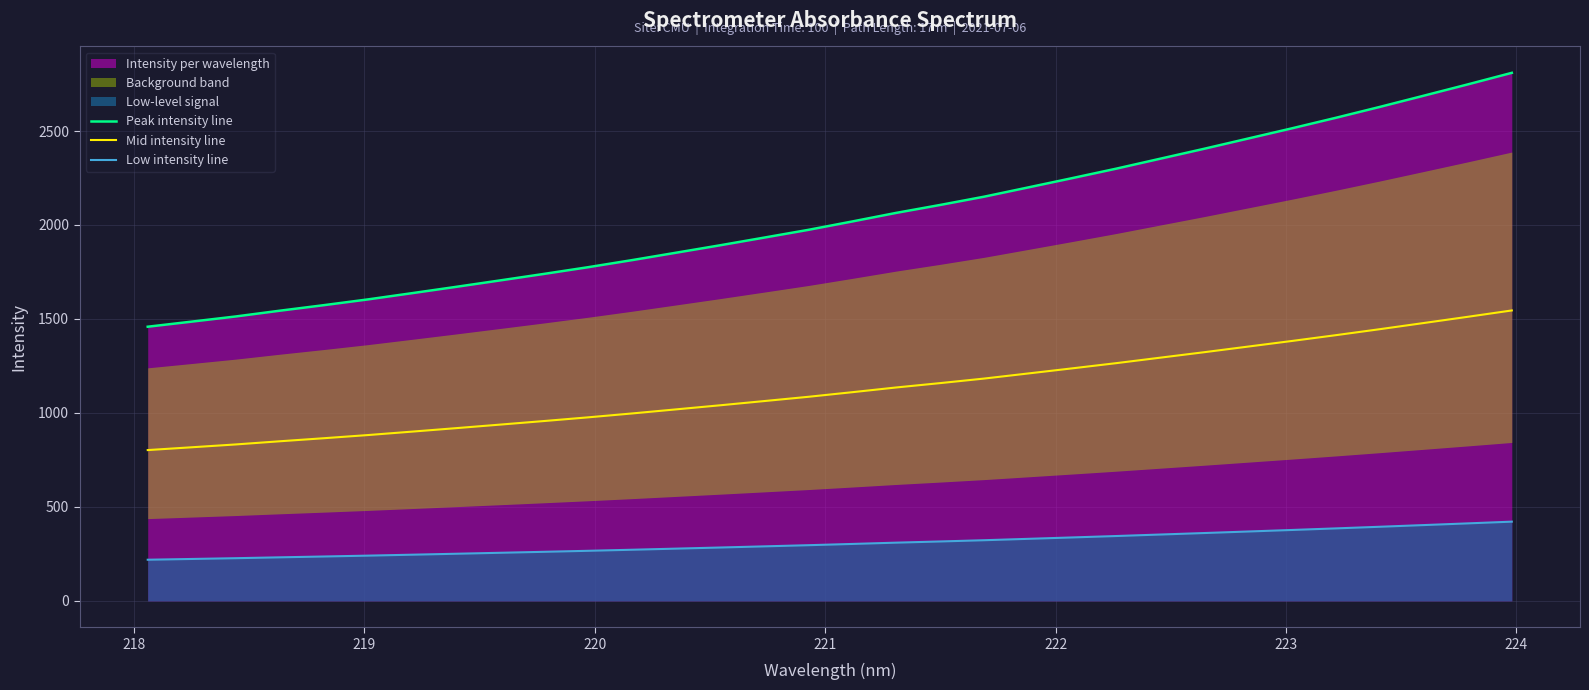

True or false: Peak intensity line and Mid intensity line intersect in this chart.

False